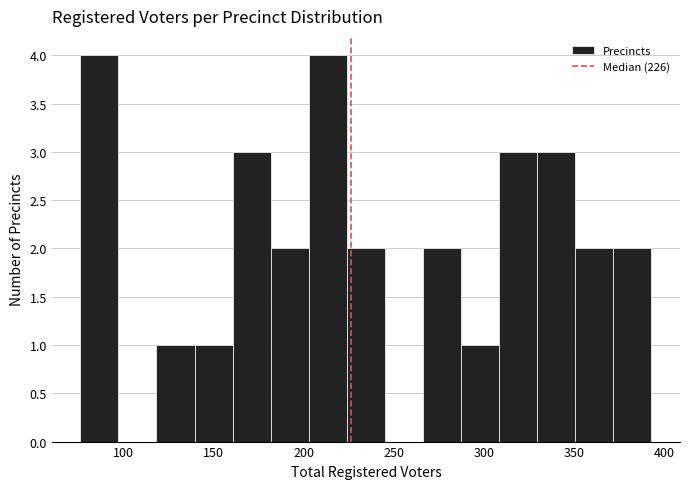

Reading left to right, list every bar in this chart as the range it spans on the x-axis followed by its height. Neither the bar edges nor the heights are printed on the chart, so give them approximately, as read against the axes.

75 to 95: 4
95 to 120: 0
120 to 140: 1
140 to 160: 1
160 to 180: 3
180 to 205: 2
205 to 225: 4
225 to 245: 2
245 to 265: 0
265 to 285: 2
285 to 310: 1
310 to 330: 3
330 to 350: 3
350 to 370: 2
370 to 395: 2